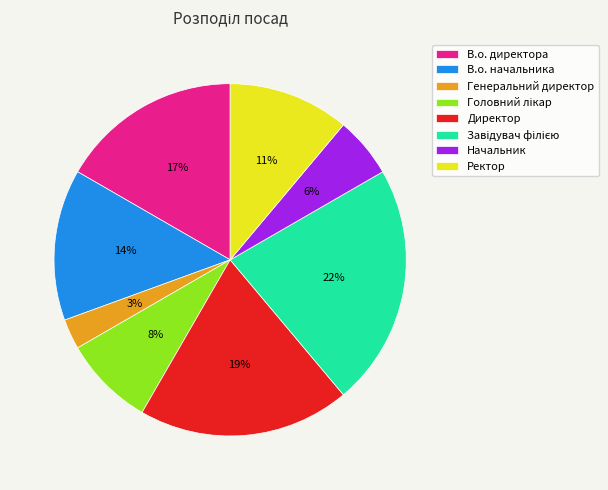

Is Начальник the majority of the pie?

No